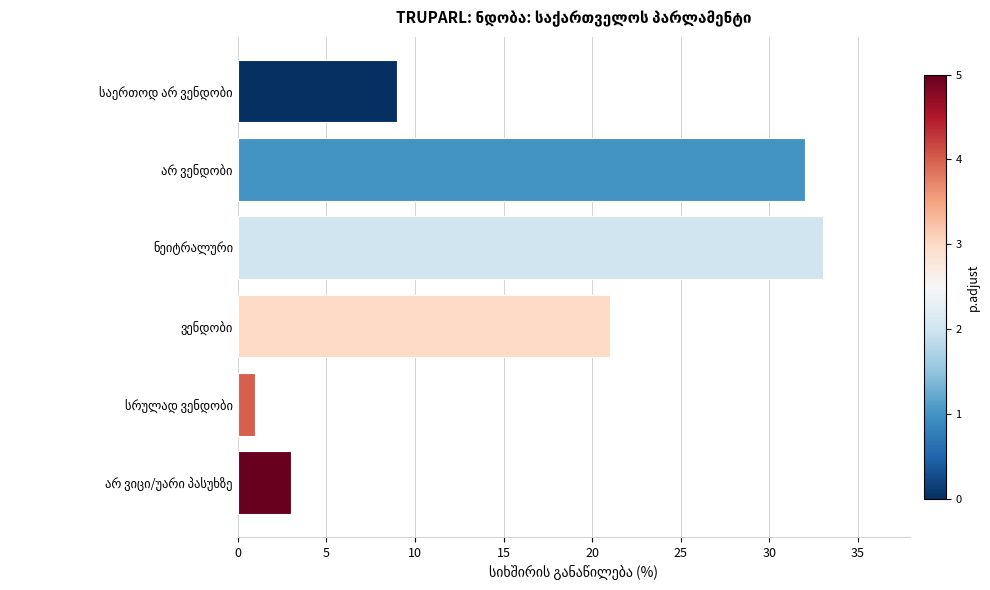

Count the number of categories in the chart.

6